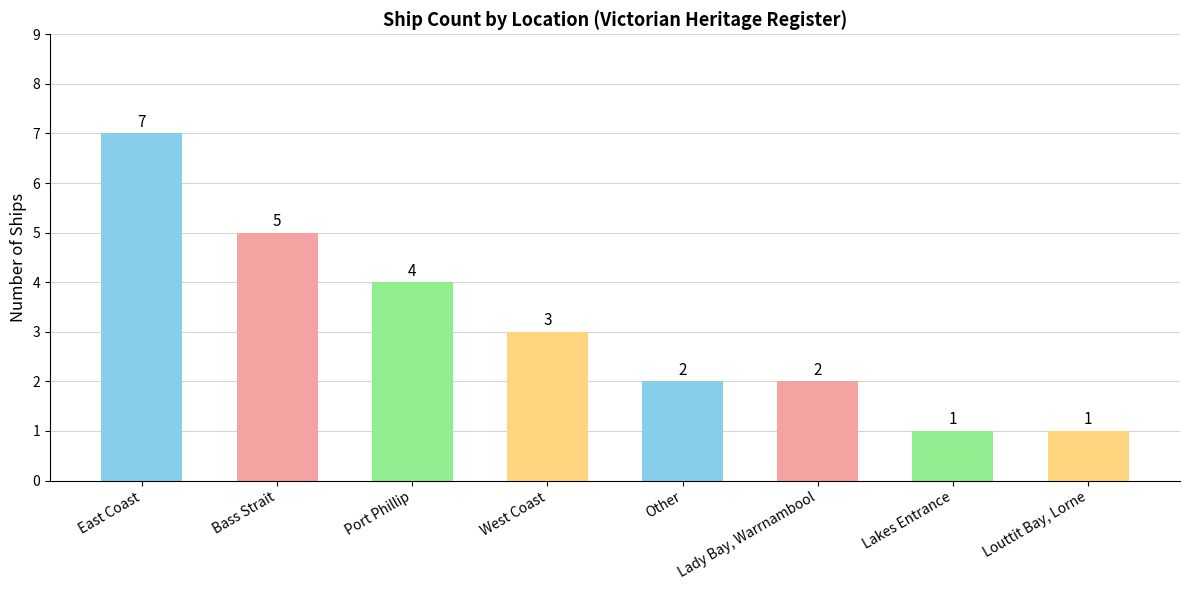

What is the ratio of the value at Lady Bay, Warrnambool to the value at Lakes Entrance?

2.0